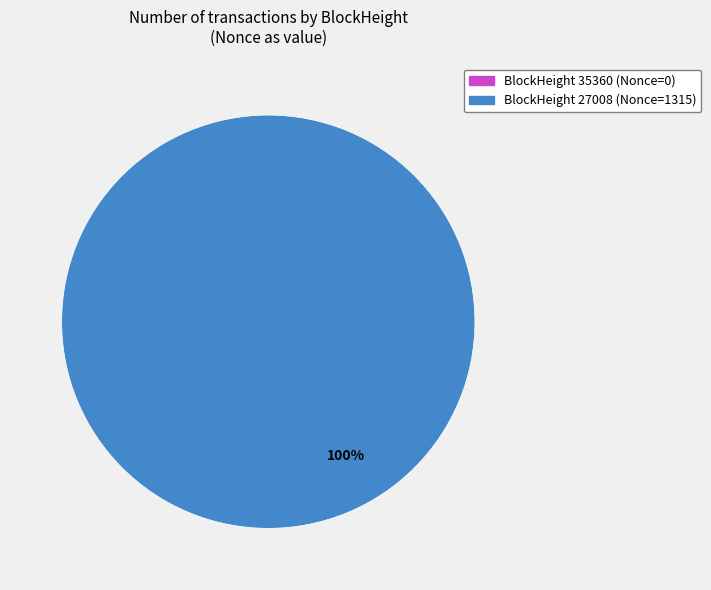

To the nearest percent, what is the average slice percentage?

50%